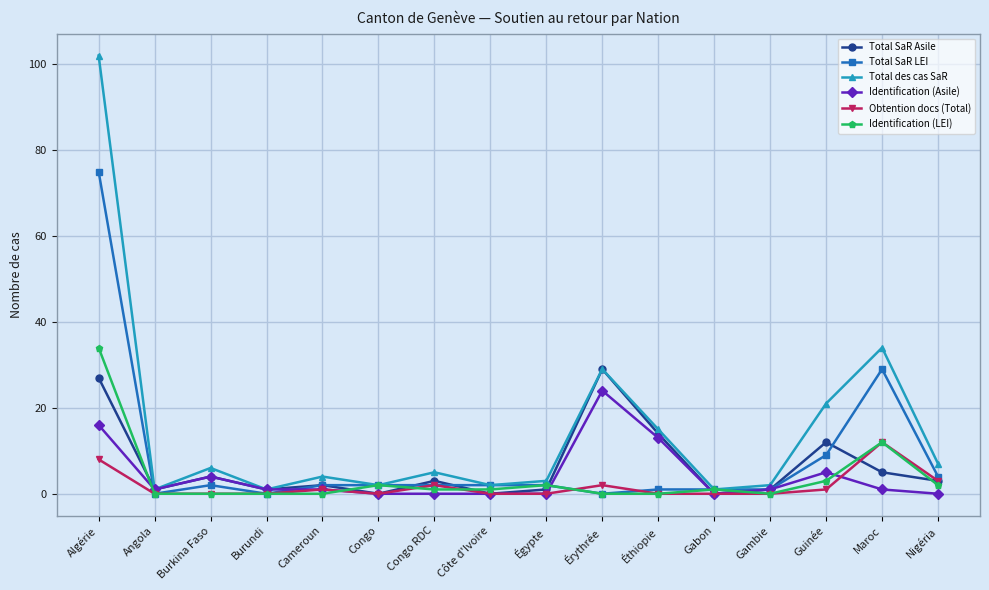

Which series has the widest spread of values?

Total des cas SaR